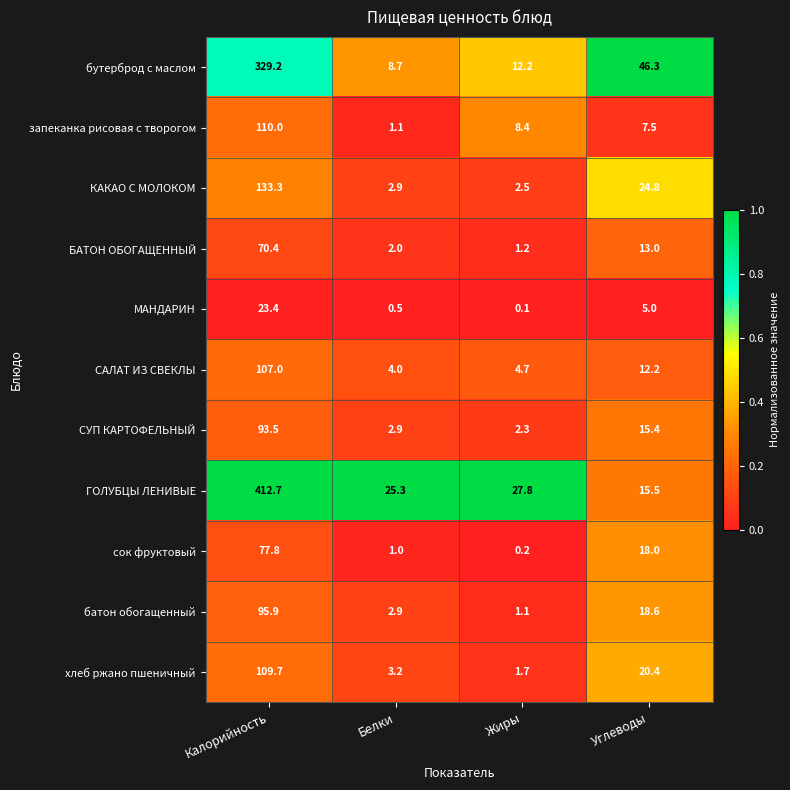

What is the difference between the second highest and minimum values in the БАТОН ОБОГАЩЕННЫЙ series?

11.8